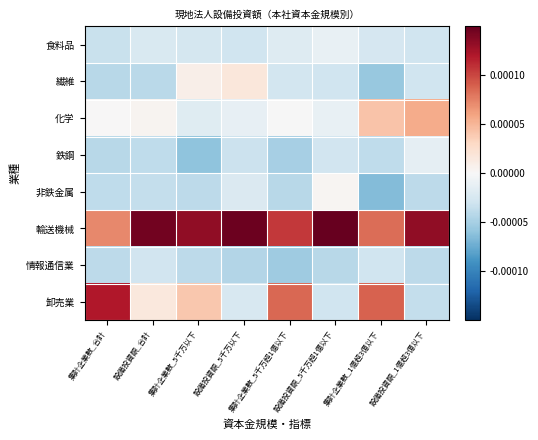

Reading left to right, what are all the values shown in this chart?

食料品: 集計企業数_合計=-0.0	設備投資額_合計=-0.0	集計企業数_5千万以下=-0.0	設備投資額_5千万以下=-0.0	集計企業数_5千万超1億以下=-0.0	設備投資額_5千万超1億以下=-0.0	集計企業数_1億超3億以下=-0.0	設備投資額_1億超3億以下=-0.0
繊維: 集計企業数_合計=-0.0	設備投資額_合計=-0.0	集計企業数_5千万以下=0.0	設備投資額_5千万以下=0.0	集計企業数_5千万超1億以下=-0.0	設備投資額_5千万超1億以下=-0.0	集計企業数_1億超3億以下=-0.0	設備投資額_1億超3億以下=-0.0
化学: 集計企業数_合計=0.0	設備投資額_合計=0.0	集計企業数_5千万以下=-0.0	設備投資額_5千万以下=-0.0	集計企業数_5千万超1億以下=-0.0	設備投資額_5千万超1億以下=-0.0	集計企業数_1億超3億以下=0.0	設備投資額_1億超3億以下=0.0
鉄鋼: 集計企業数_合計=-0.0	設備投資額_合計=-0.0	集計企業数_5千万以下=-0.0	設備投資額_5千万以下=-0.0	集計企業数_5千万超1億以下=-0.0	設備投資額_5千万超1億以下=-0.0	集計企業数_1億超3億以下=-0.0	設備投資額_1億超3億以下=-0.0
非鉄金属: 集計企業数_合計=-0.0	設備投資額_合計=-0.0	集計企業数_5千万以下=-0.0	設備投資額_5千万以下=-0.0	集計企業数_5千万超1億以下=-0.0	設備投資額_5千万超1億以下=0.0	集計企業数_1億超3億以下=-0.0	設備投資額_1億超3億以下=-0.0
輸送機械: 集計企業数_合計=0.0	設備投資額_合計=0.0	集計企業数_5千万以下=0.0	設備投資額_5千万以下=0.0	集計企業数_5千万超1億以下=0.0	設備投資額_5千万超1億以下=0.0	集計企業数_1億超3億以下=0.0	設備投資額_1億超3億以下=0.0
情報通信業: 集計企業数_合計=-0.0	設備投資額_合計=-0.0	集計企業数_5千万以下=-0.0	設備投資額_5千万以下=-0.0	集計企業数_5千万超1億以下=-0.0	設備投資額_5千万超1億以下=-0.0	集計企業数_1億超3億以下=-0.0	設備投資額_1億超3億以下=-0.0
卸売業: 集計企業数_合計=0.0	設備投資額_合計=0.0	集計企業数_5千万以下=0.0	設備投資額_5千万以下=-0.0	集計企業数_5千万超1億以下=0.0	設備投資額_5千万超1億以下=-0.0	集計企業数_1億超3億以下=0.0	設備投資額_1億超3億以下=-0.0